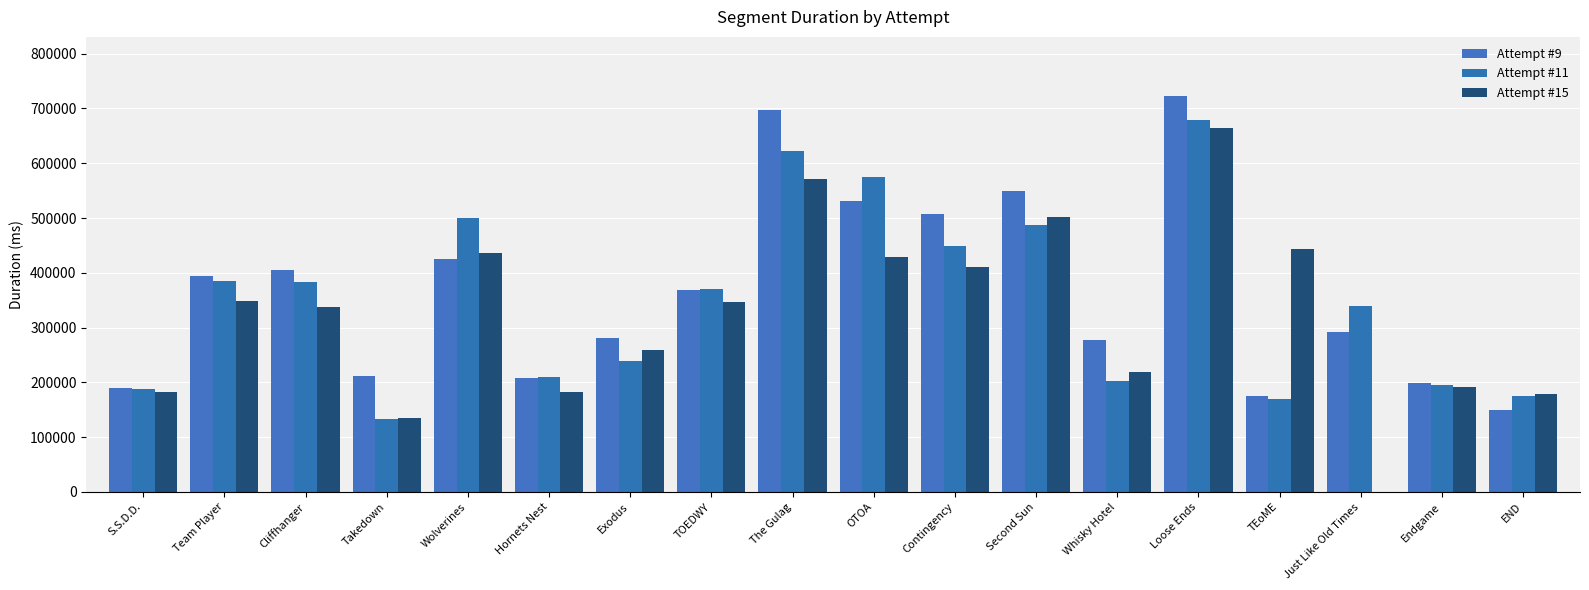

What is the value of the Attempt #15 bar at the 17th from the left?

191568